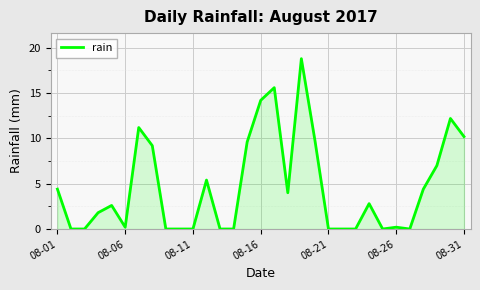

Reading left to right, what are all the values shown in this chart?

4.4	0.0	0.0	1.8	2.6	0.2	11.2	9.2	0.0	0.0	0.0	5.4	0.0	0.0	9.6	14.2	15.6	4.0	18.8	9.8	0.0	0.0	0.0	2.8	0.0	0.2	0.0	4.4	7.0	12.2	10.2